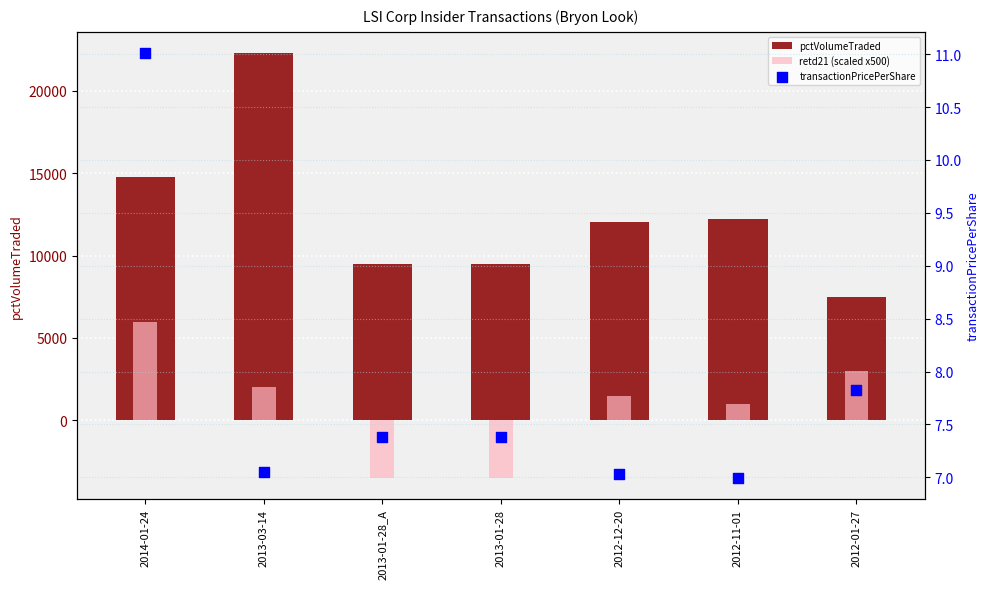

What are all the series names shown in the legend?

pctVolumeTraded, retd21 (scaled x500), transactionPricePerShare